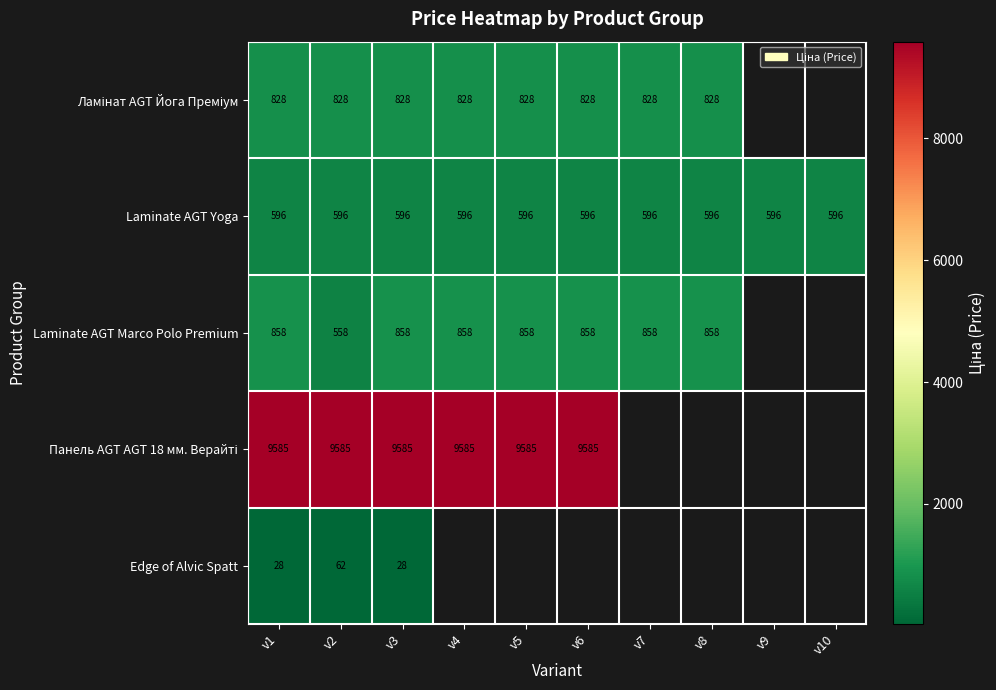

Between v2 and v10, which series saw the biggest shift?

Laminate AGT Yoga